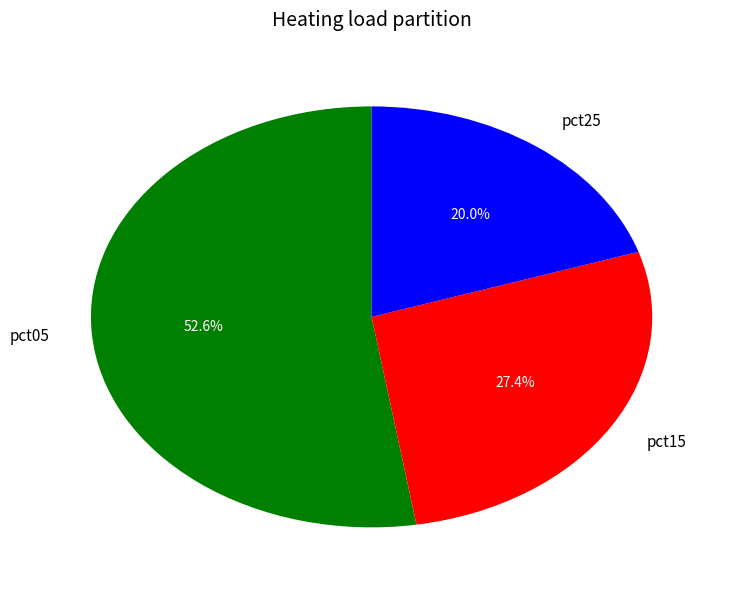

To the nearest percent, what portion does pct05 represent?

53%